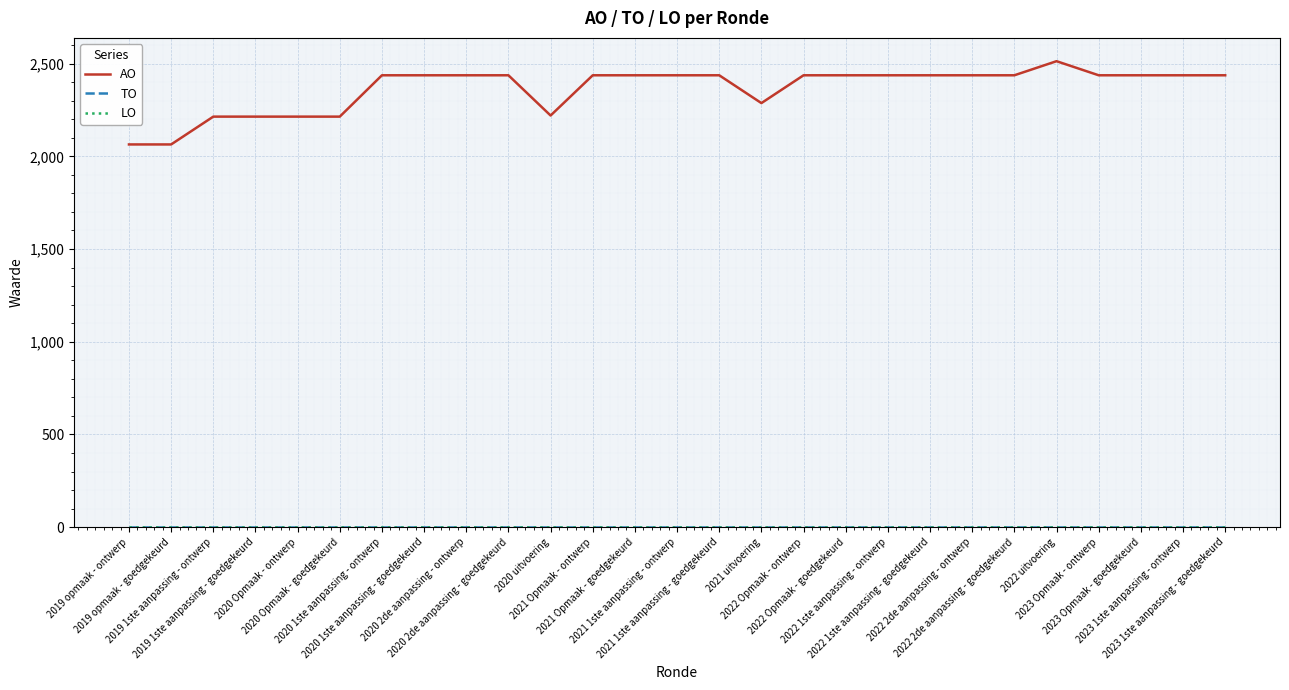

What is the difference between the maximum and minimum values in the AO series?

449